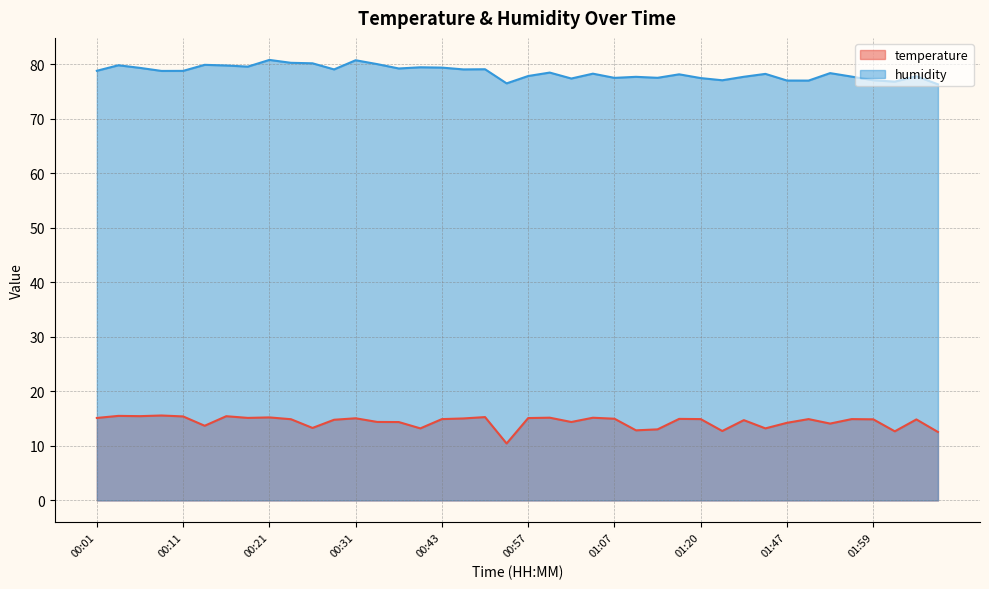

Read the temperature value at 02:01.

12.7